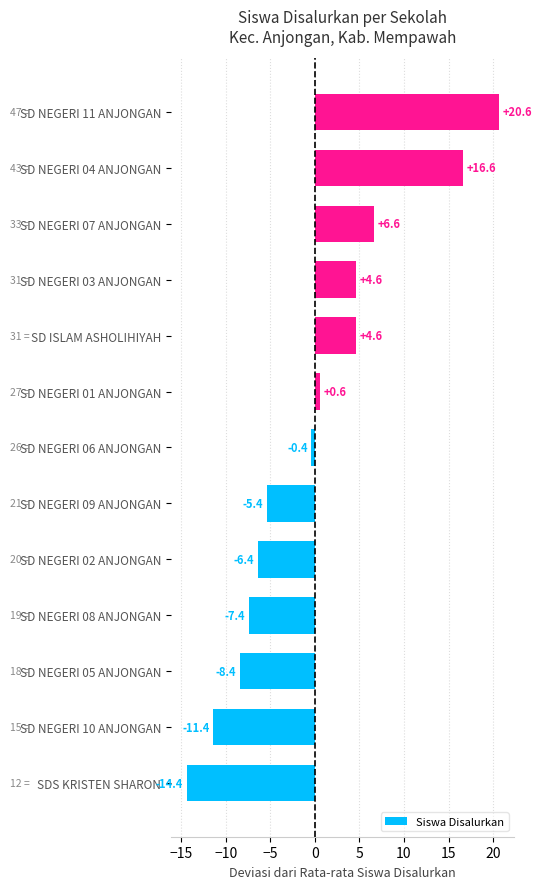

What value does the data have at SD NEGERI 04 ANJONGAN?

16.6